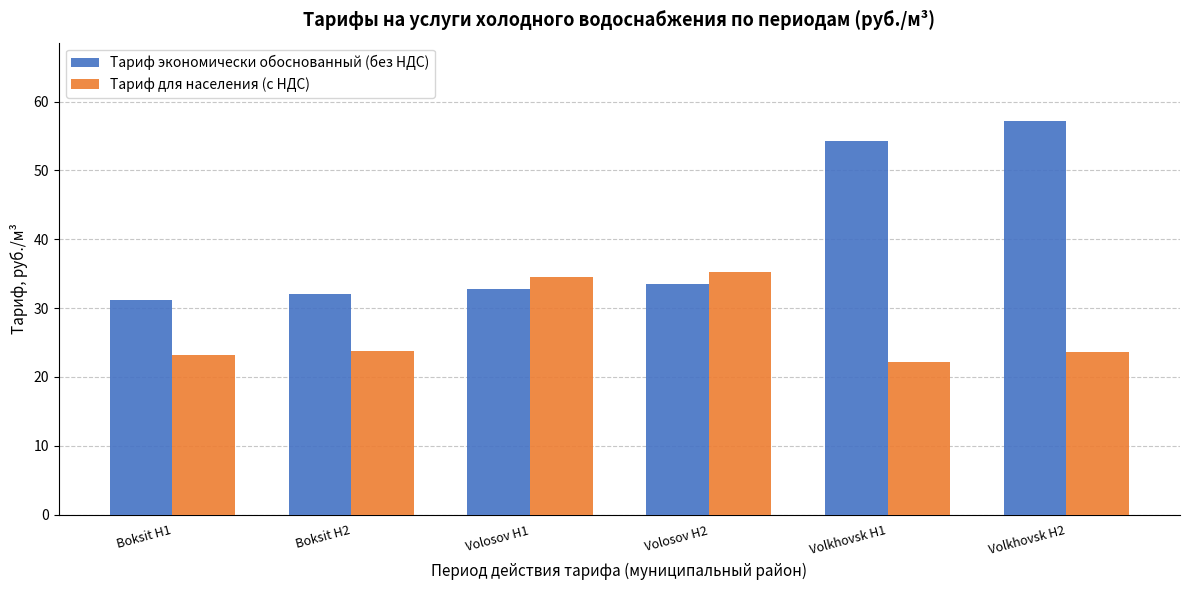

What is the approximate value of Тариф для населения (с НДС) at Boksit H2?

23.7